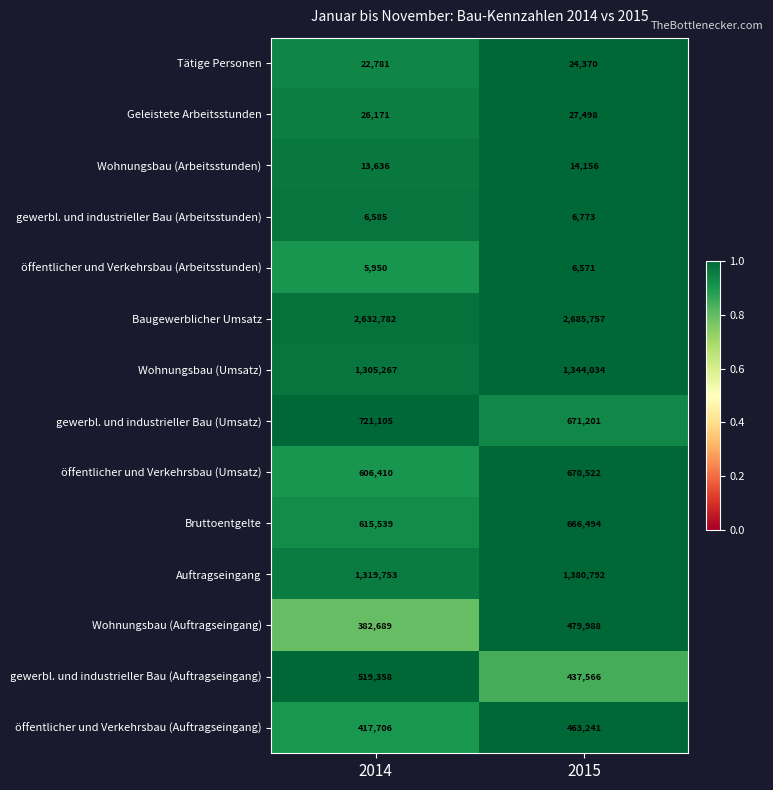

Is the value of gewerbl. und industrieller Bau (Arbeitsstunden) at 2014 greater than the value of Wohnungsbau (Arbeitsstunden) at 2015?

No